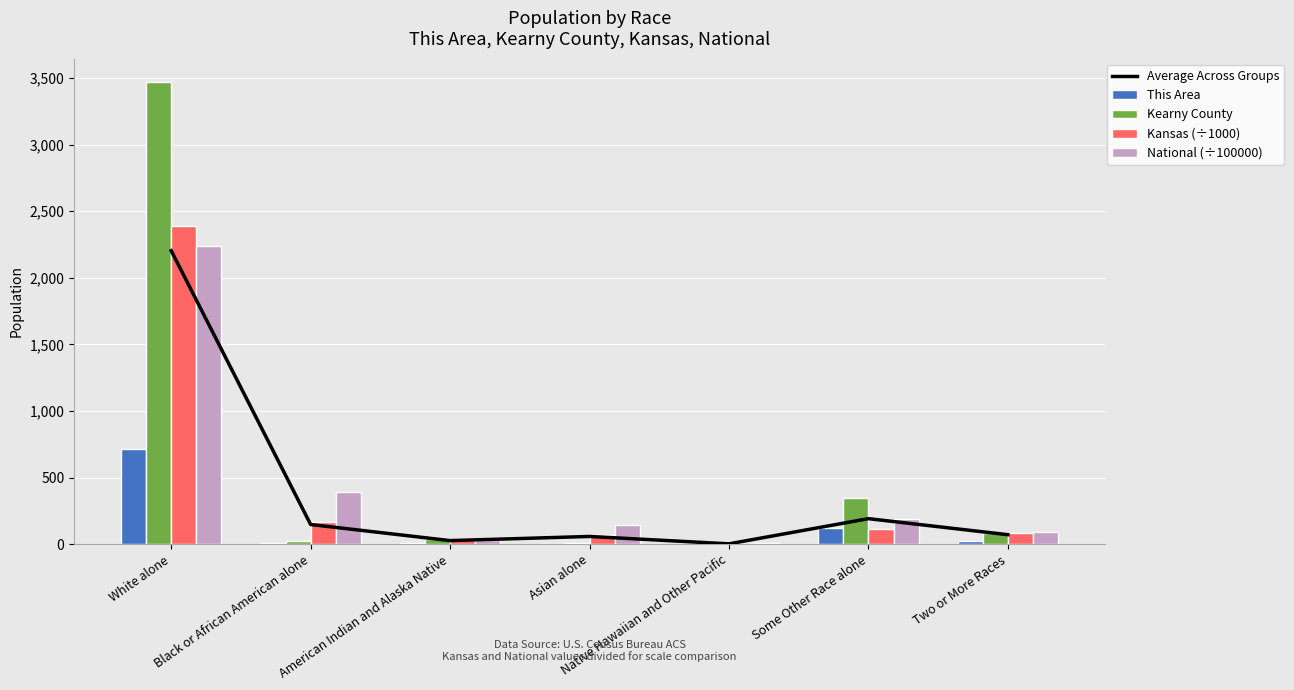

Which series has the widest spread of values?

Kearny County